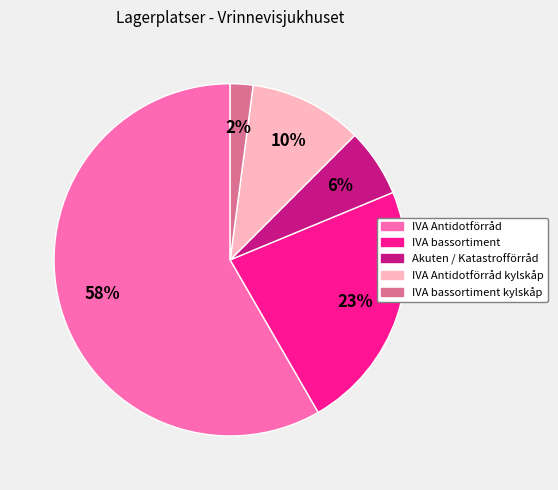

To the nearest percent, what is the average slice percentage?

20%